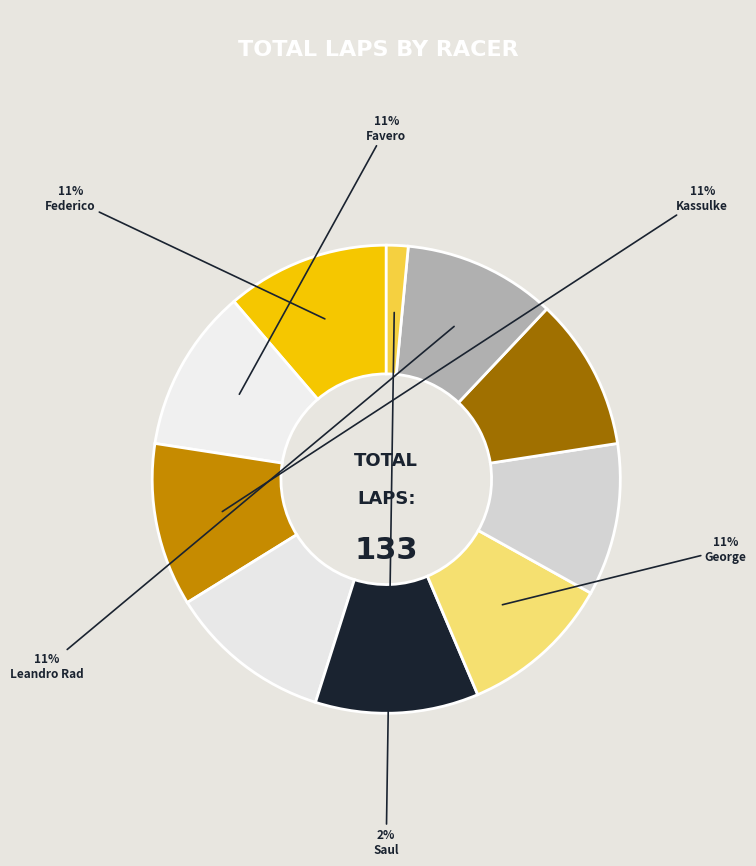

To the nearest percent, what is the average slice percentage?

10%